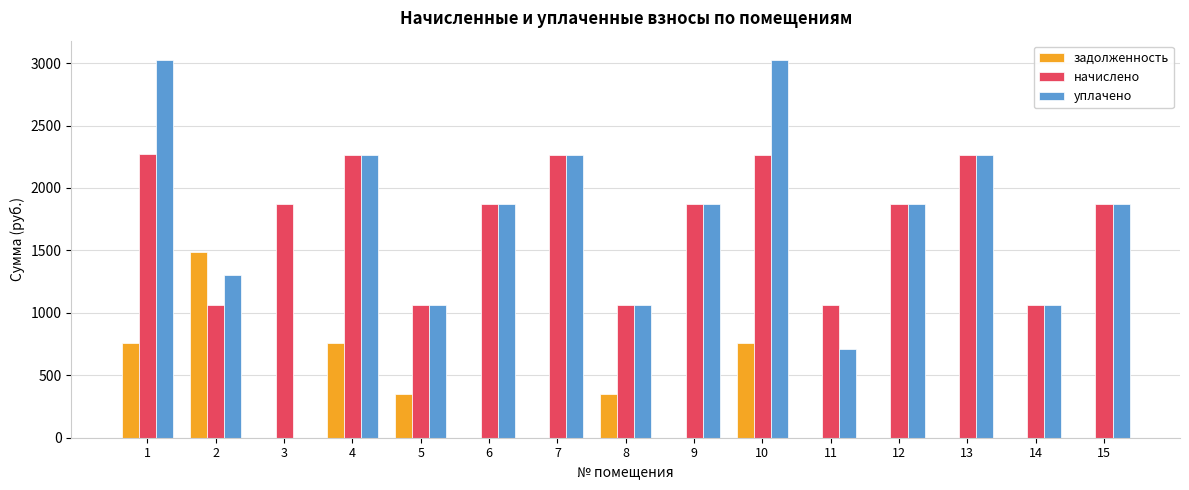

The value of уплачено at 9 is 1869.3. True or false?

True